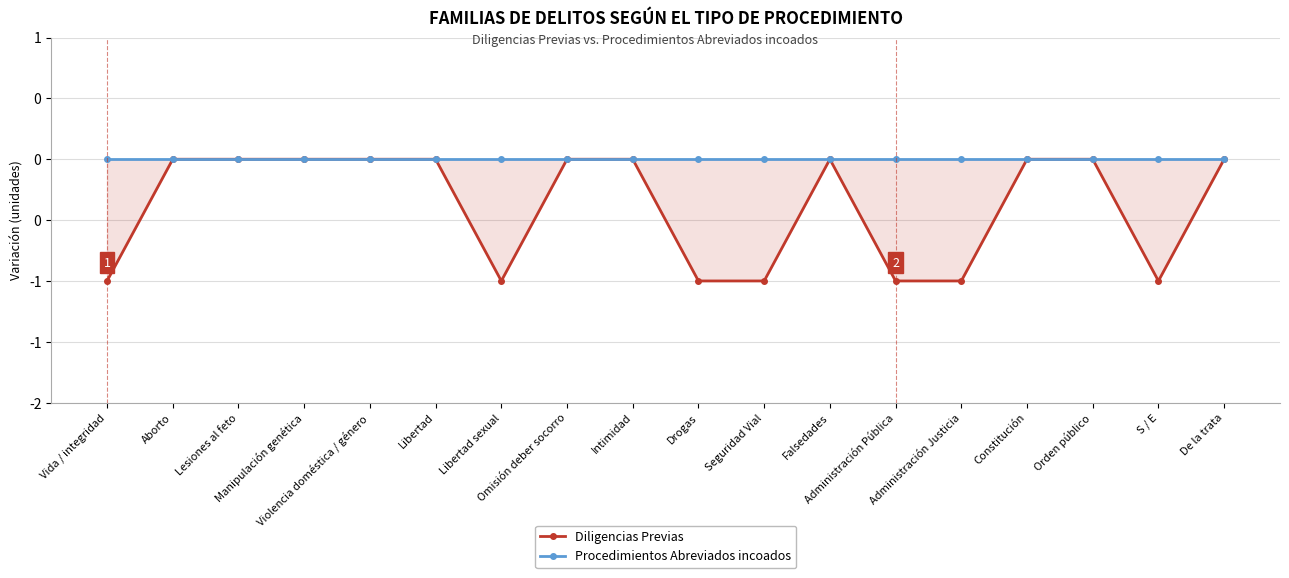

How many data points does each series have?

18